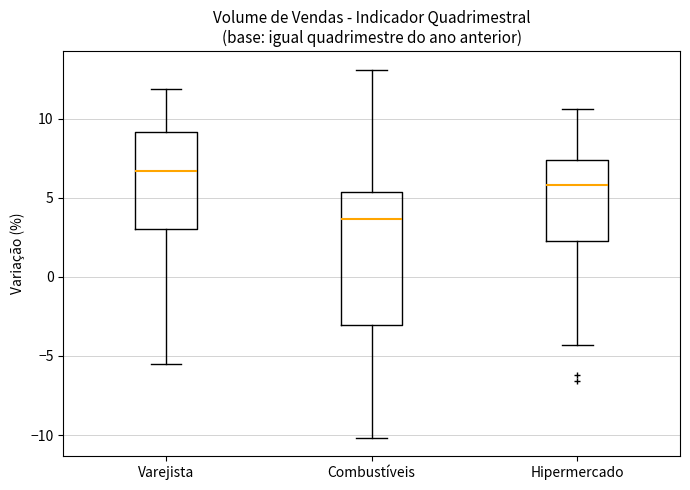

Where does the upper whisker of the box for Combustíveis end on the y-axis? The values are not printed on the chart, so give them approximately, as read against the axis.

13.0